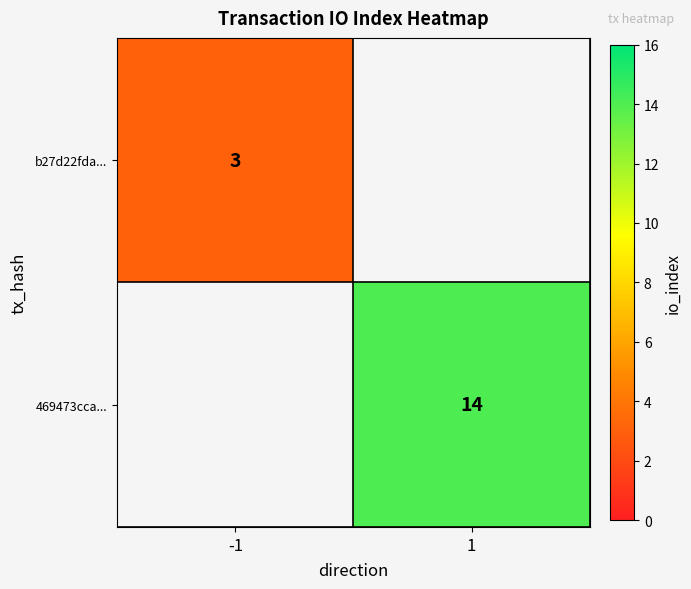

At how many categories does at least one series exceed 9?

1